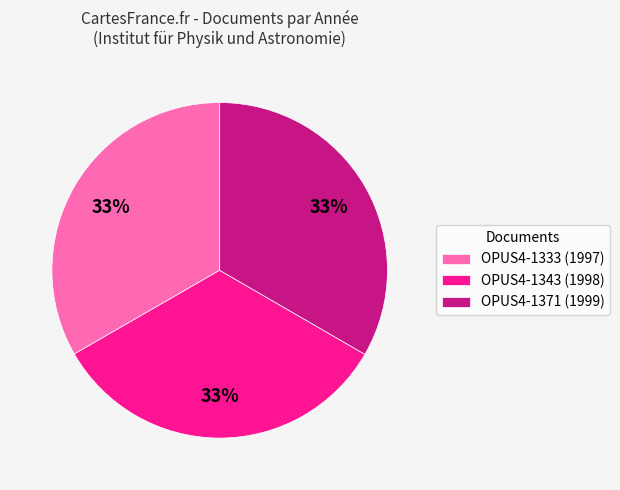

Is OPUS4-1343 (1998) the majority of the pie?

No